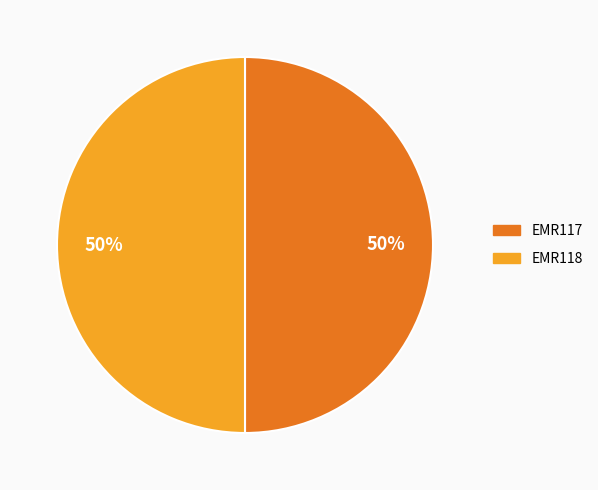

How many segments does this pie chart have?

2